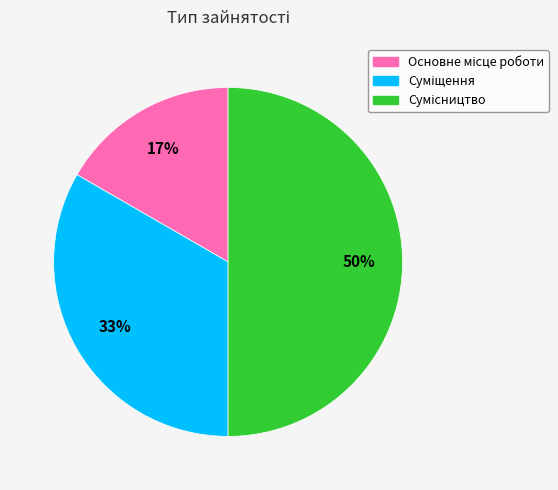

How many segments does this pie chart have?

3